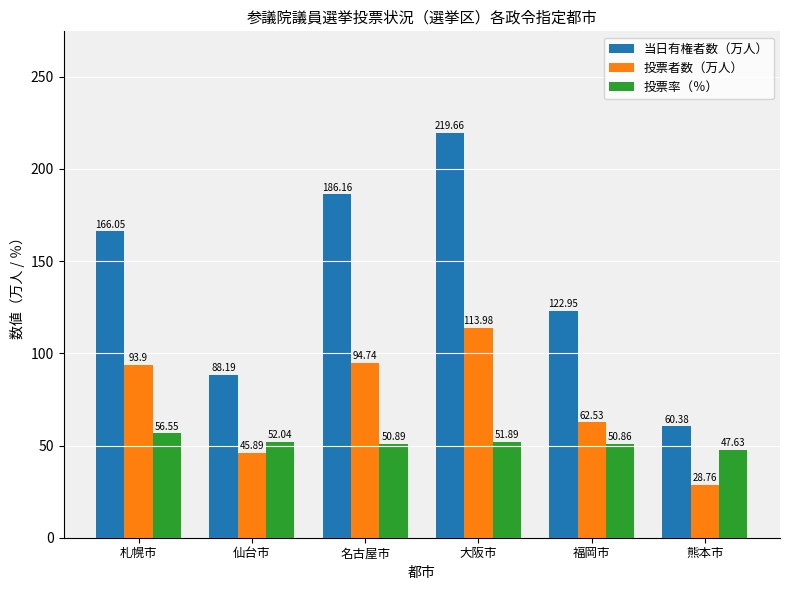

What is the sum of all 投票者数（万人） values?

439.8